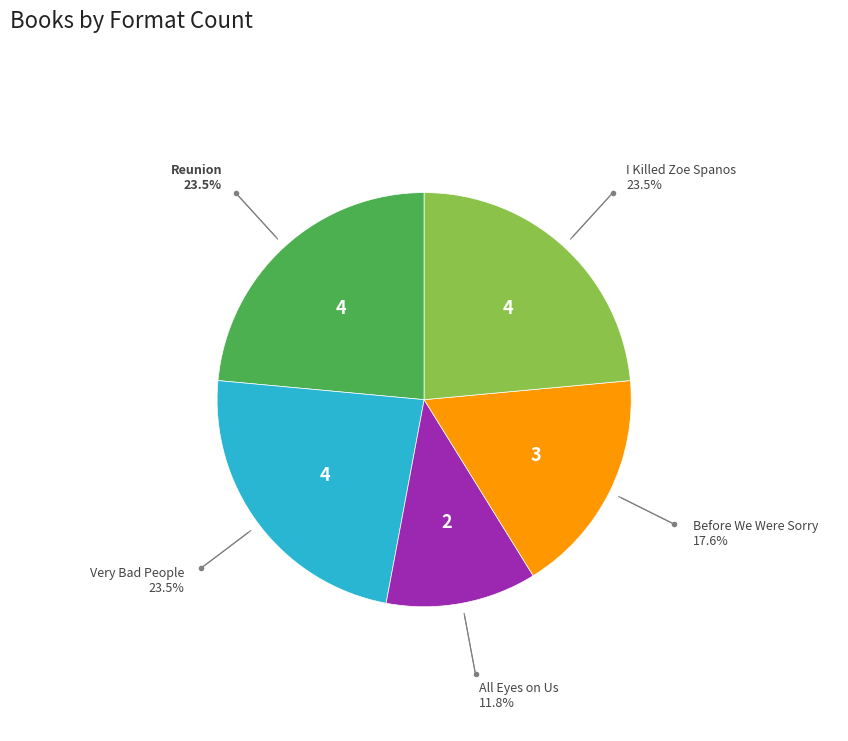

Is there a majority slice in this chart?

No